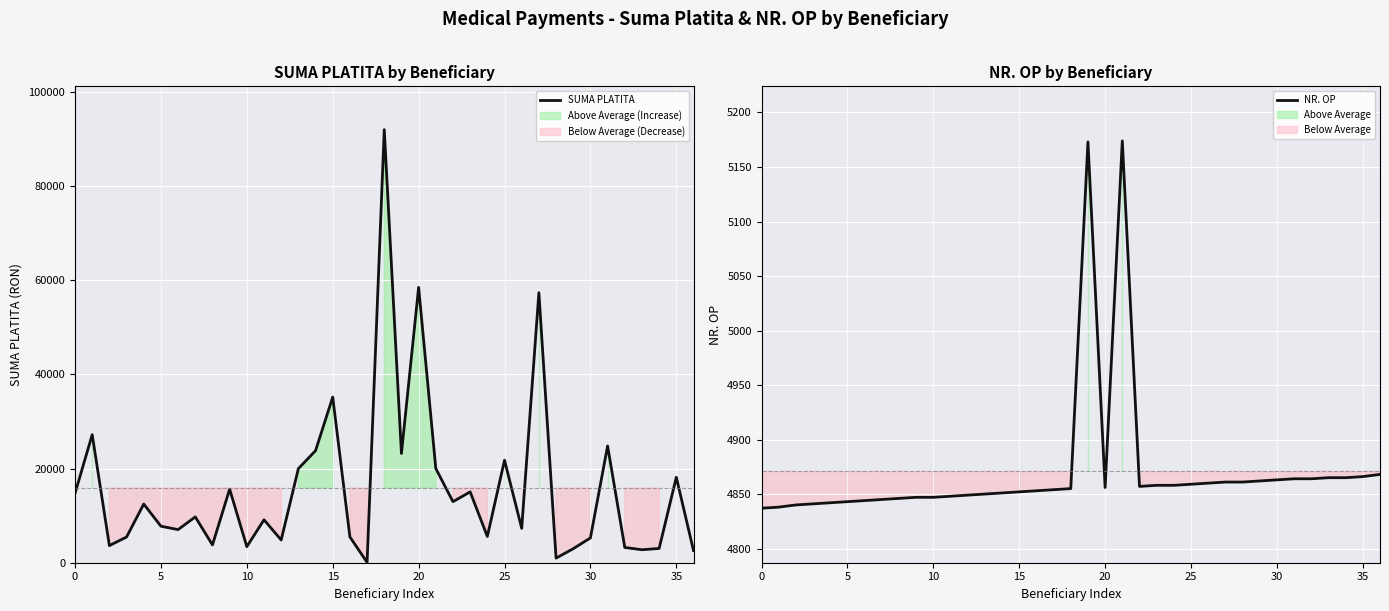

What is the highest value of the SUMA PLATITA series?

91940.7